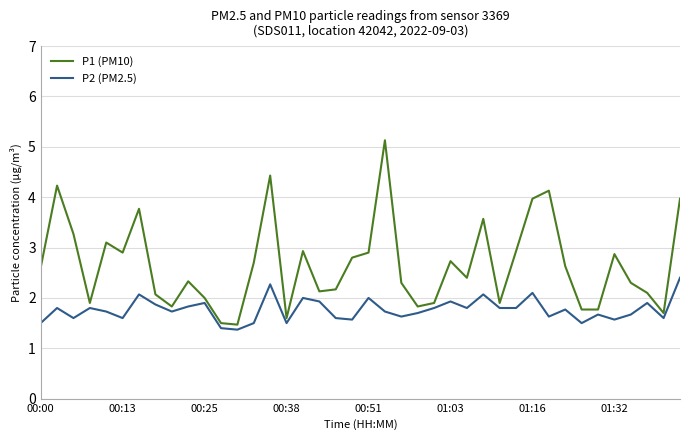

Which series has the largest total across all categories?

P1 (PM10)